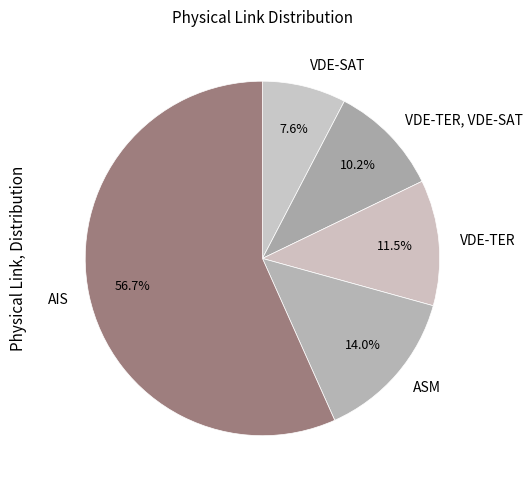

Which has a higher value, VDE-SAT or VDE-TER?

VDE-TER